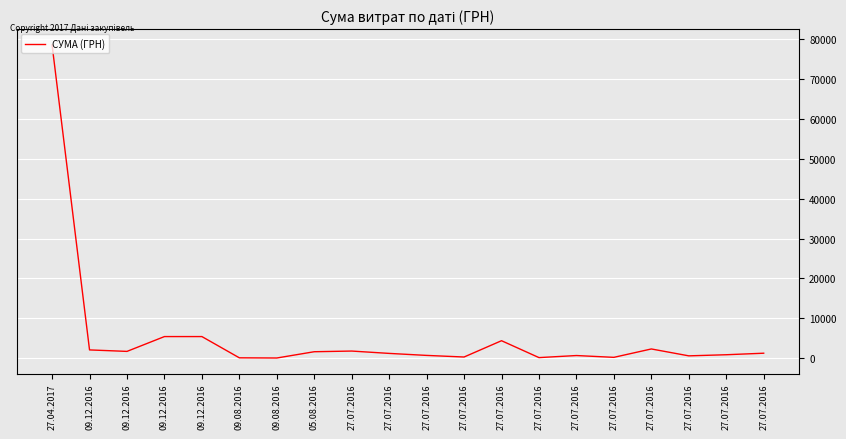

How many points are higher than both their immediate neighbors (excluding endpoints)?

4